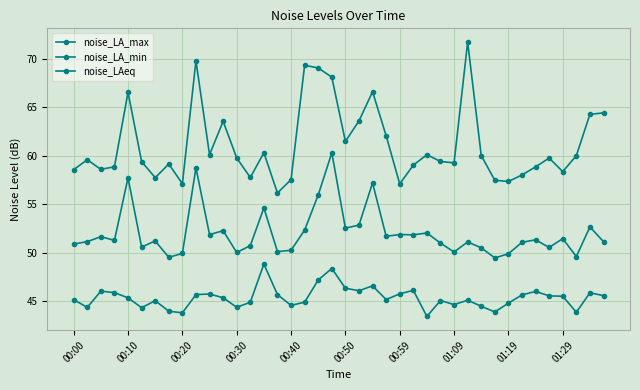

How many categories are shown in the chart?

40